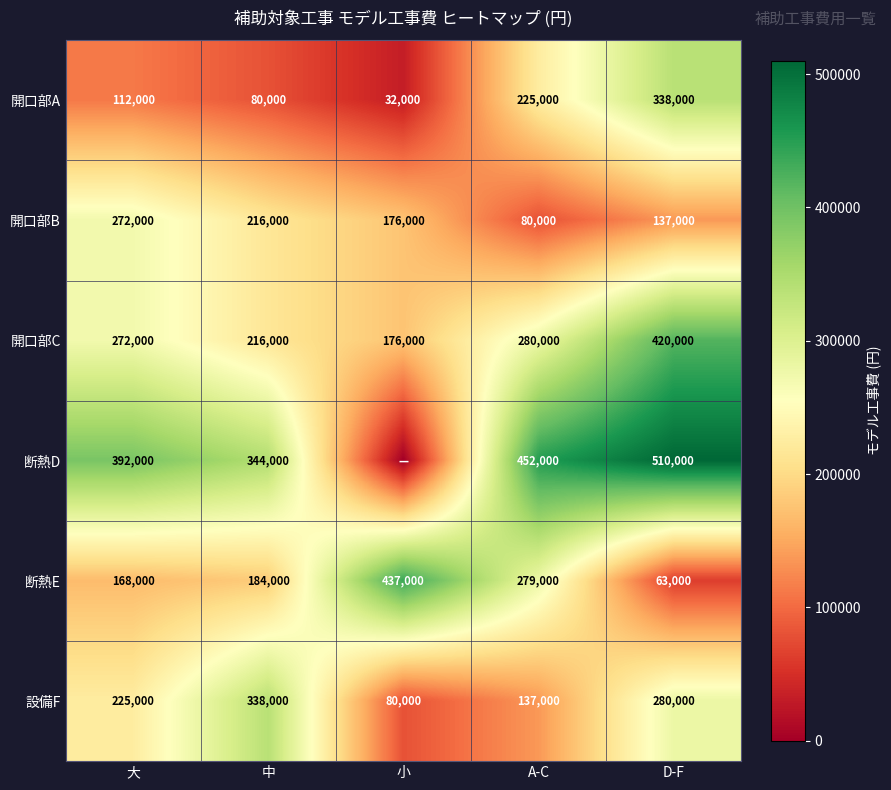

What is the sum of the 設備F values at 小 and 中?

418000